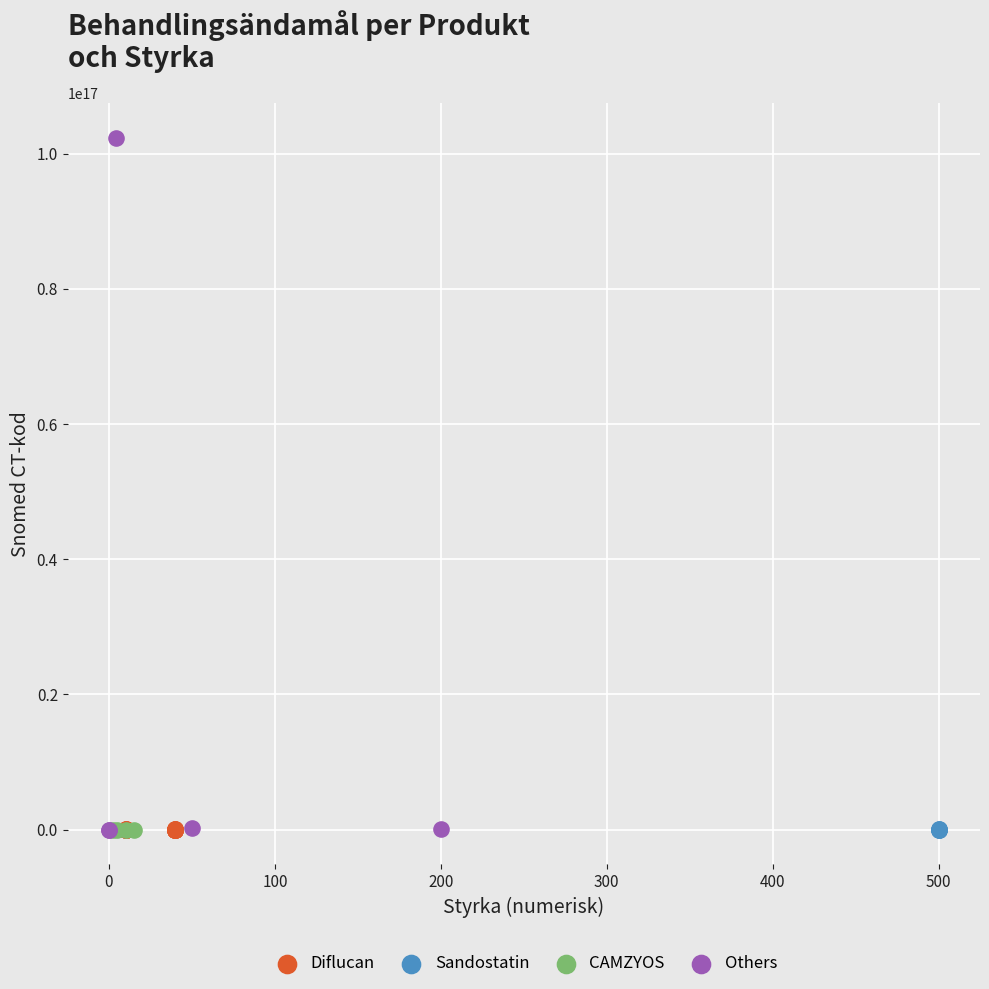

Which series contains the highest Y value?

Others